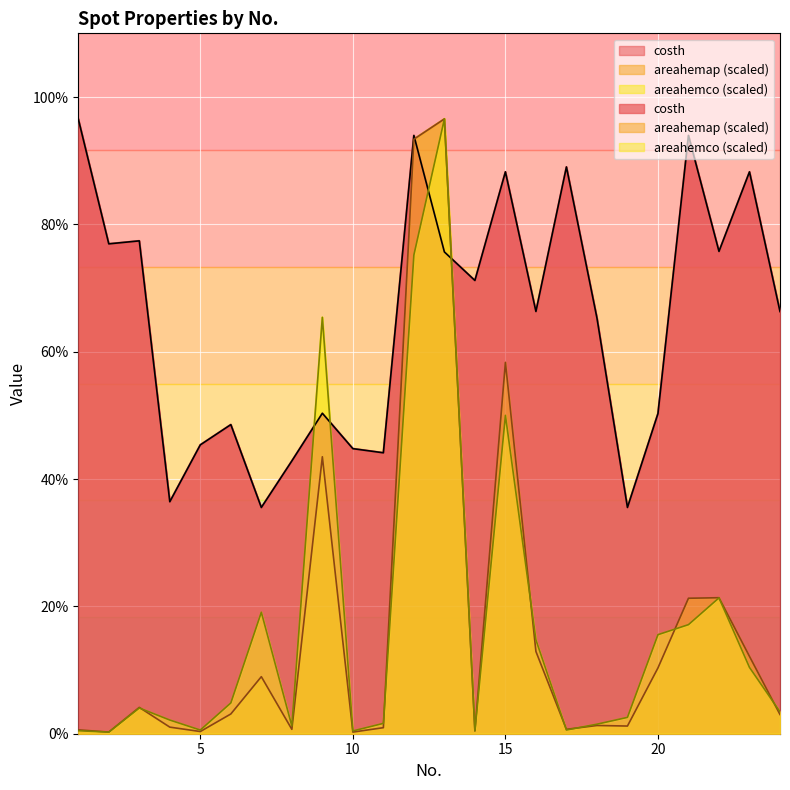

The areahemap series shows 0.0 at 4. True or false?

True